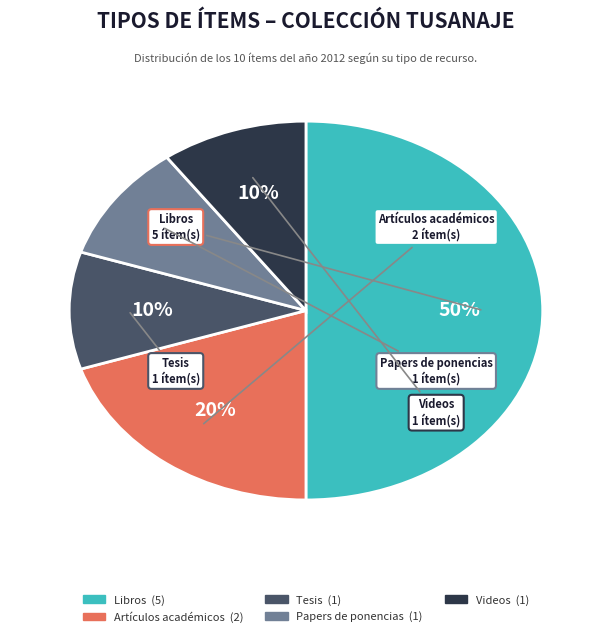

To the nearest percent, what is the combined percentage of Artículos académicos and Tesis?

30%